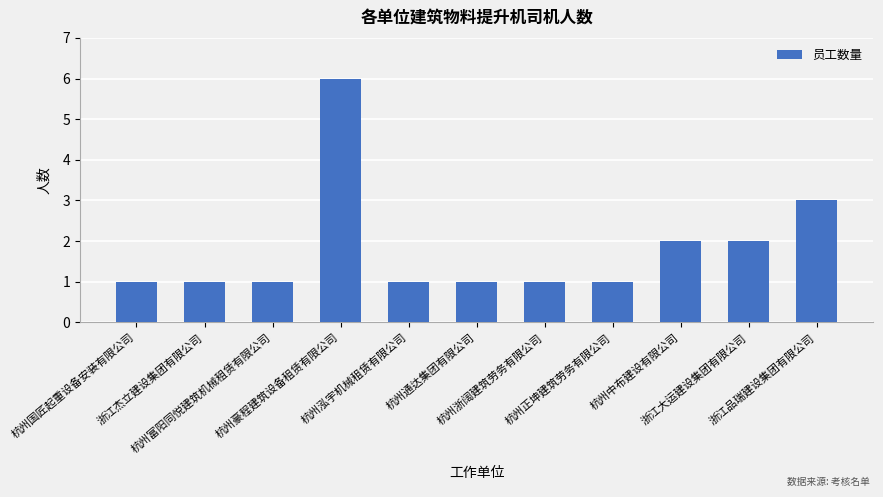

What is the approximate value at 杭州泓宇机械租赁有限公司?

1